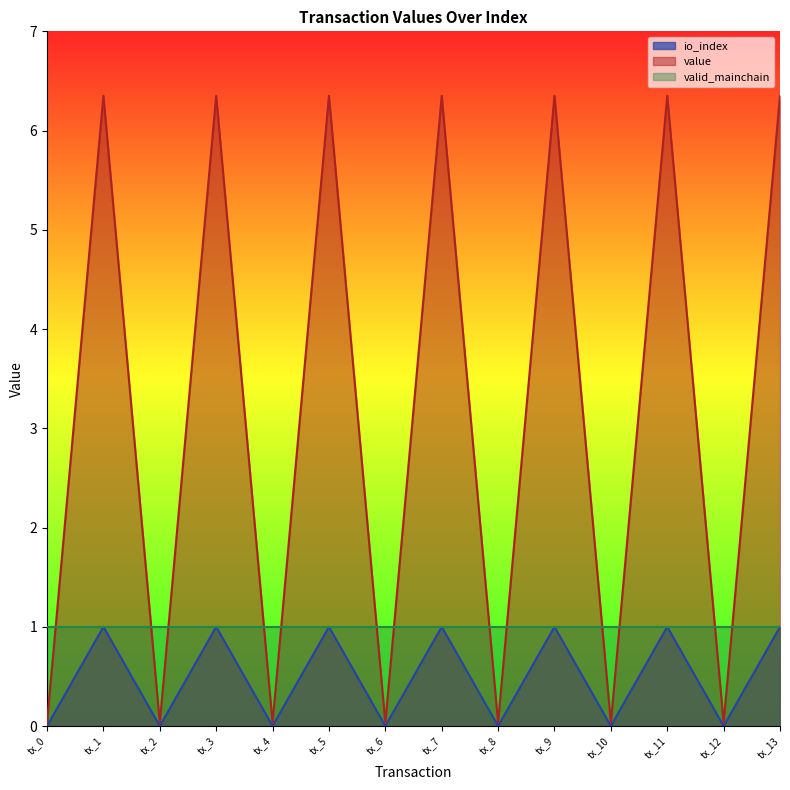

How many values in io_index are above zero?

7